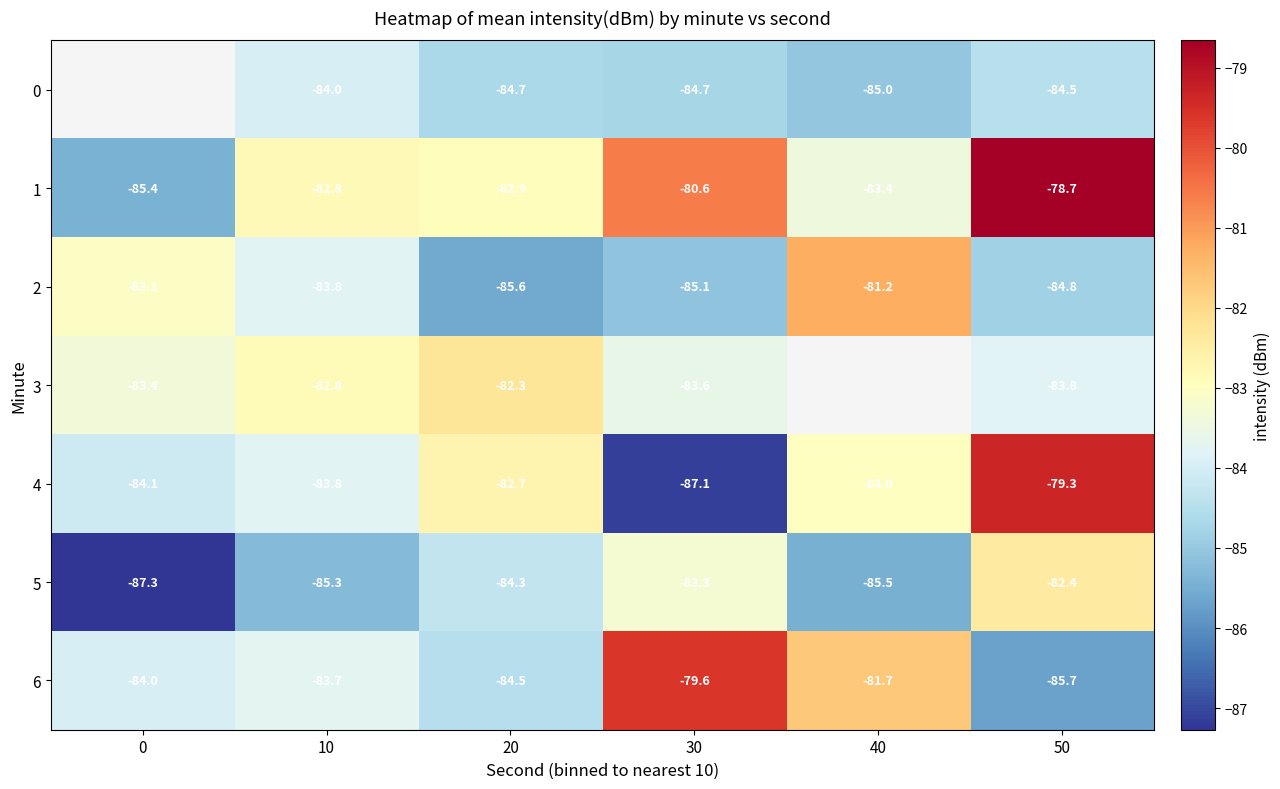

Is the value of 0 at 20 greater than the value of 1 at 10?

No